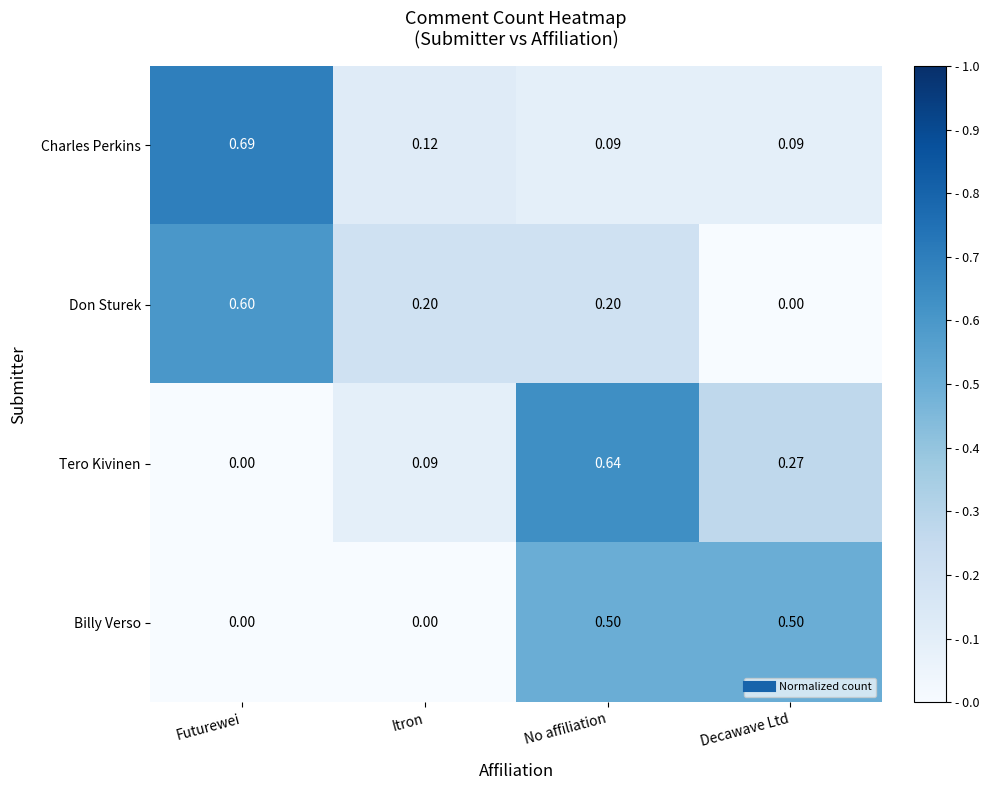

At Itron, list the series in order from smallest to largest.

Billy Verso, Tero Kivinen, Charles Perkins, Don Sturek